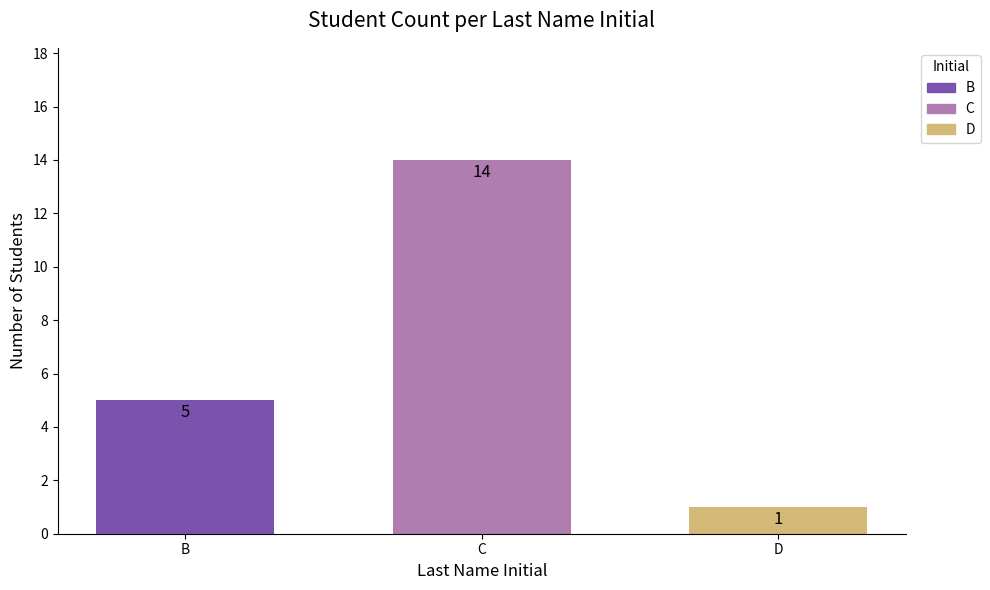

Reading left to right, extract all data points from this chart.

B=5	C=14	D=1